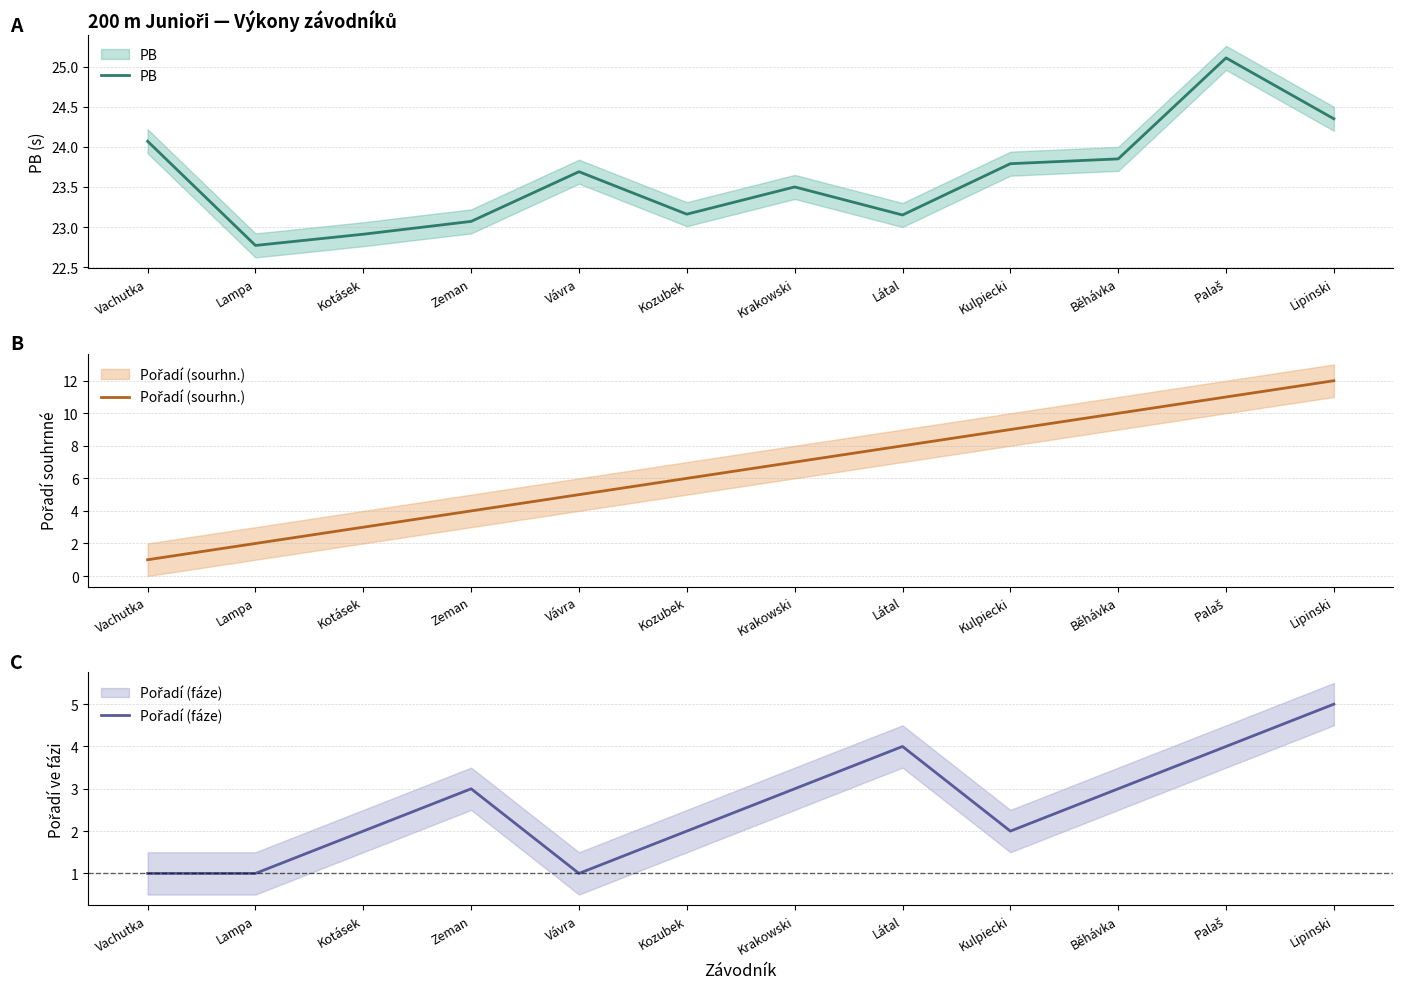

Does the chart display data point markers on the line(s)?

No